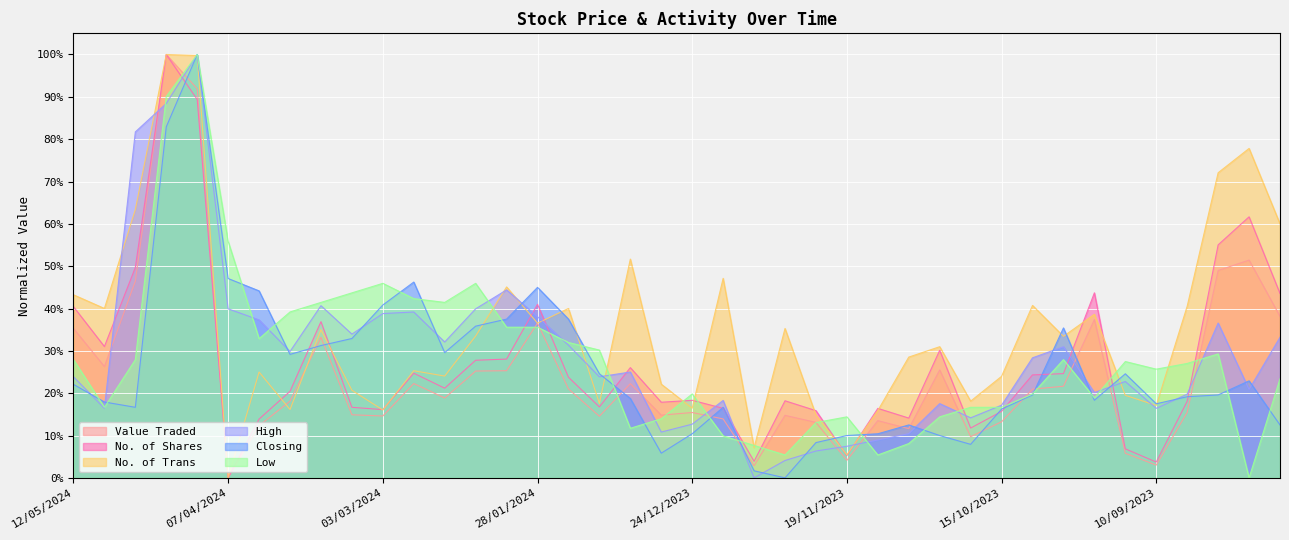

What is the average value of the No. of Shares series?

0.3